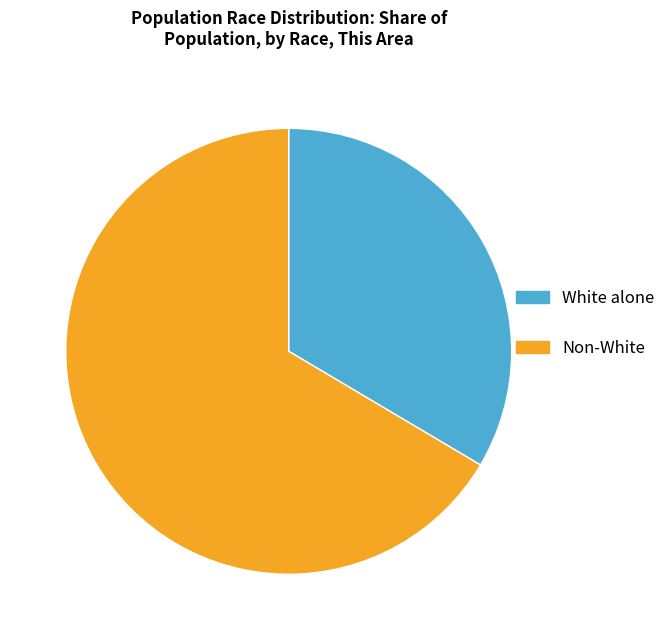

The White alone slice represents 45% of the pie. True or false?

False